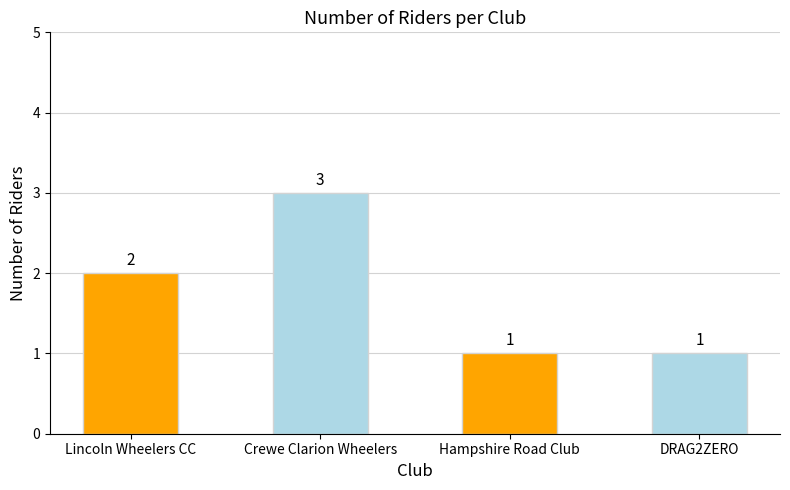

What is the label of the 1st bar from the left?

Lincoln Wheelers CC